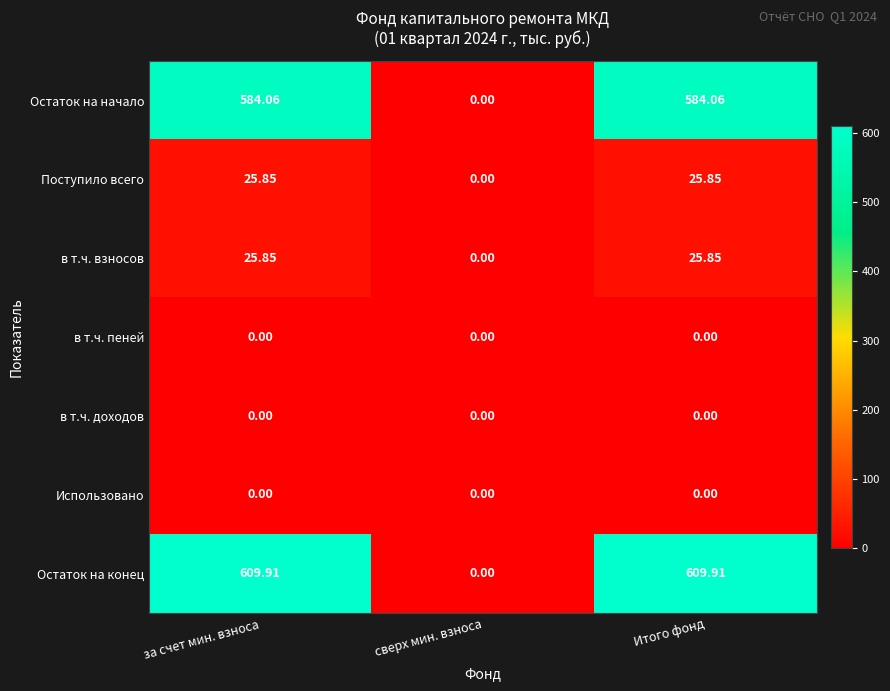

Which series has the widest spread of values?

Остаток на конец